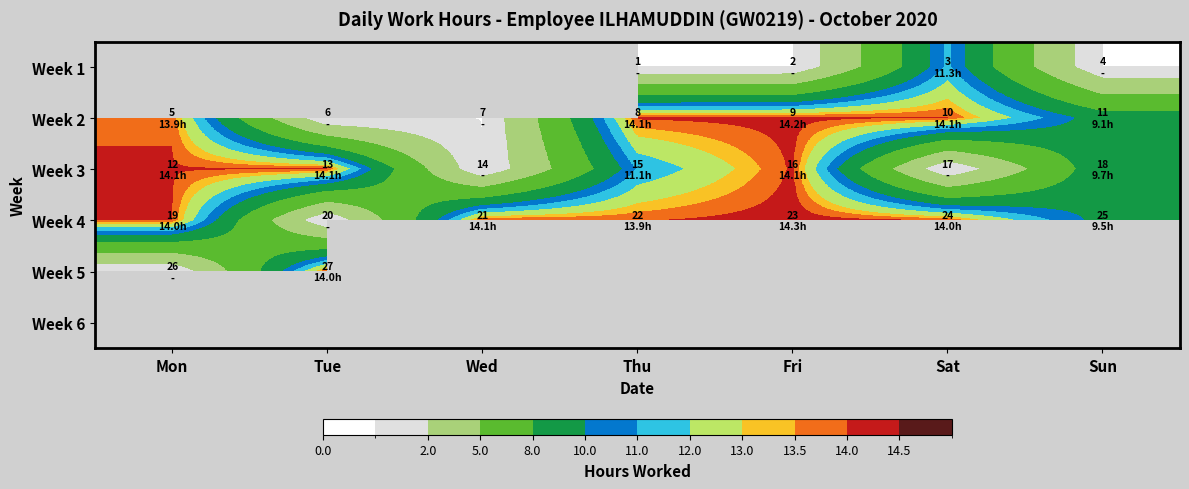

What is the greatest value displayed?

14.3